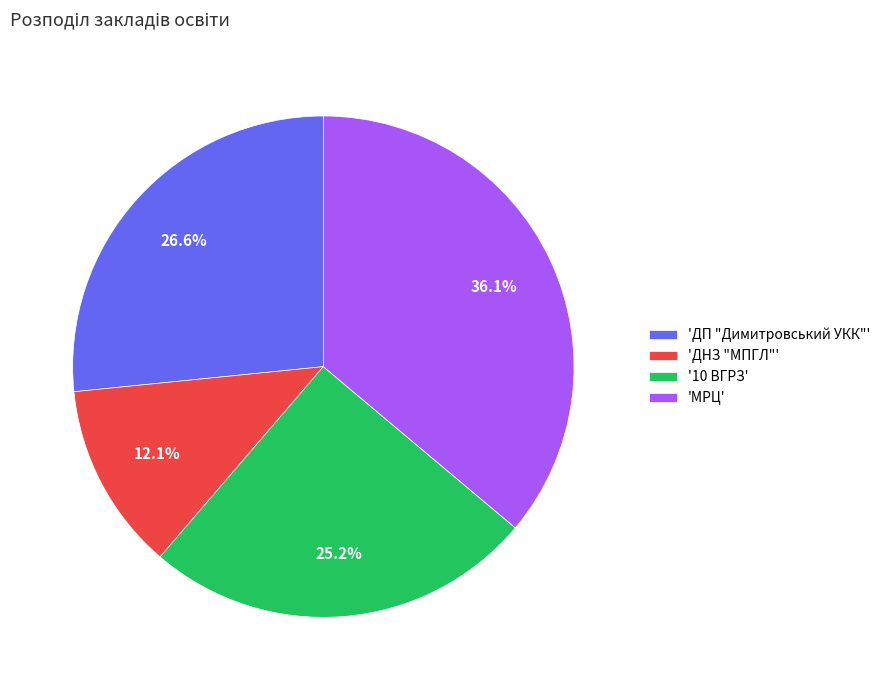

Rank the categories by value from highest to lowest.

'МРЦ', 'ДП "Димитровський УКК"', '10 ВГРЗ', 'ДНЗ "МПГЛ"'